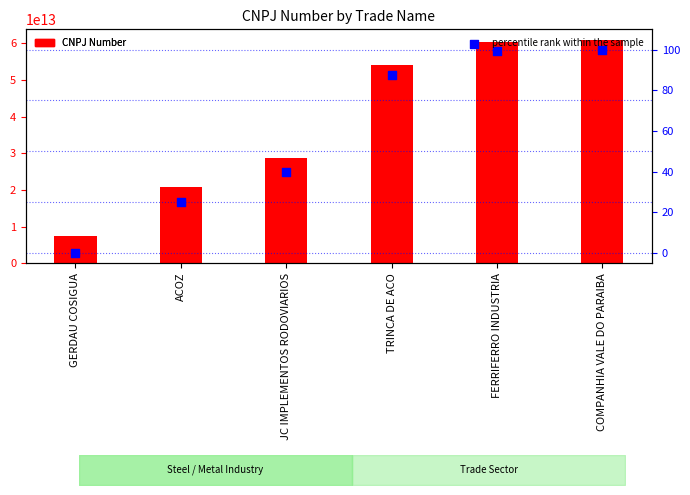

At which category is the sum across all series the highest?

COMPANHIA VALE DO PARAIBA